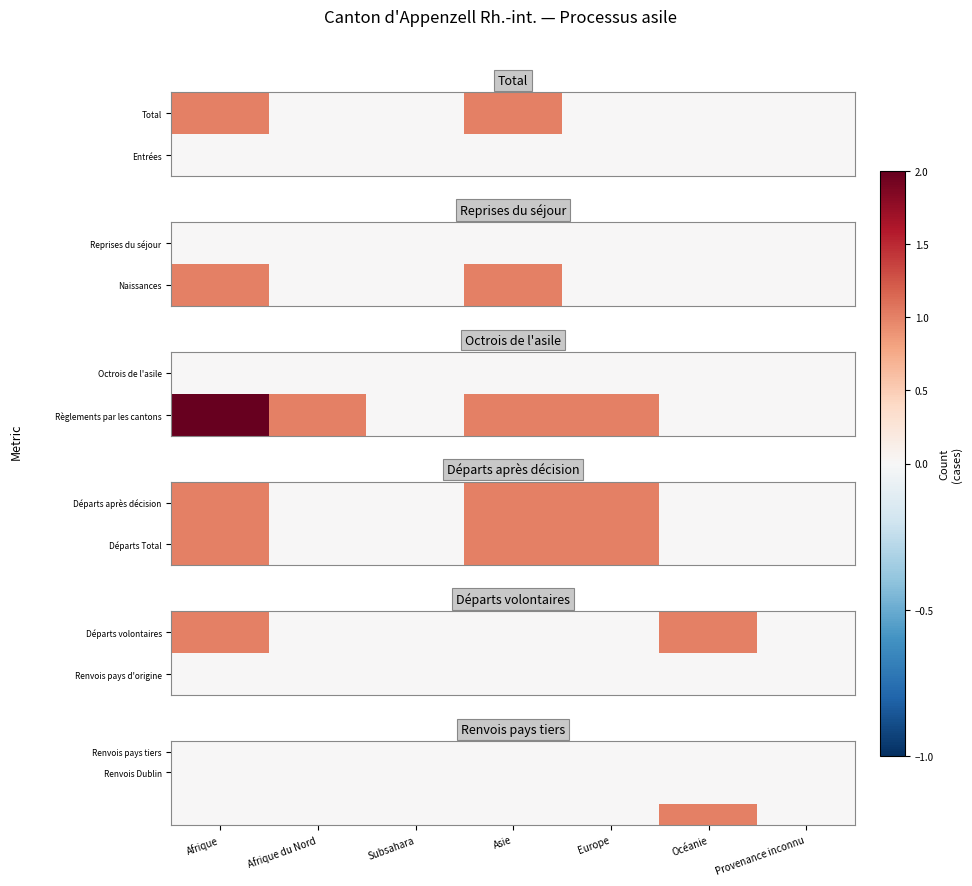

At which category is the sum across all series the highest?

Océanie